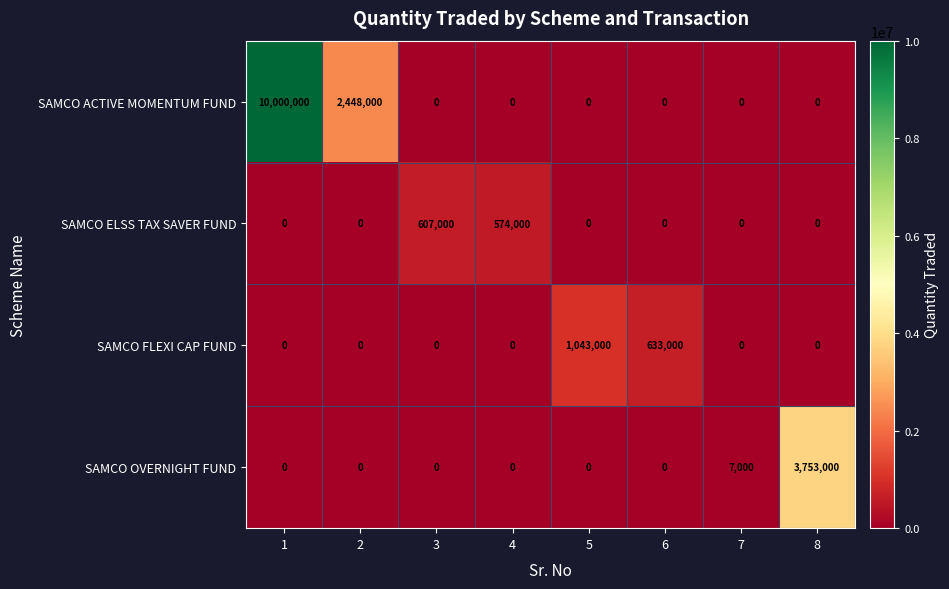

How many SAMCO ACTIVE MOMENTUM FUND values are between 0 and 2448000?

7